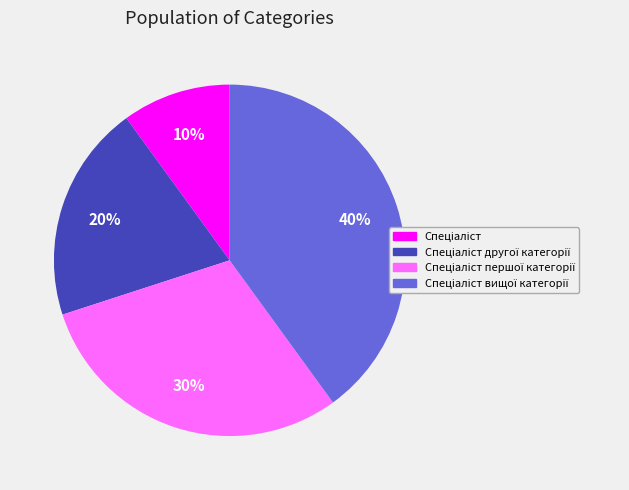

To the nearest percent, what is the average slice percentage?

25%